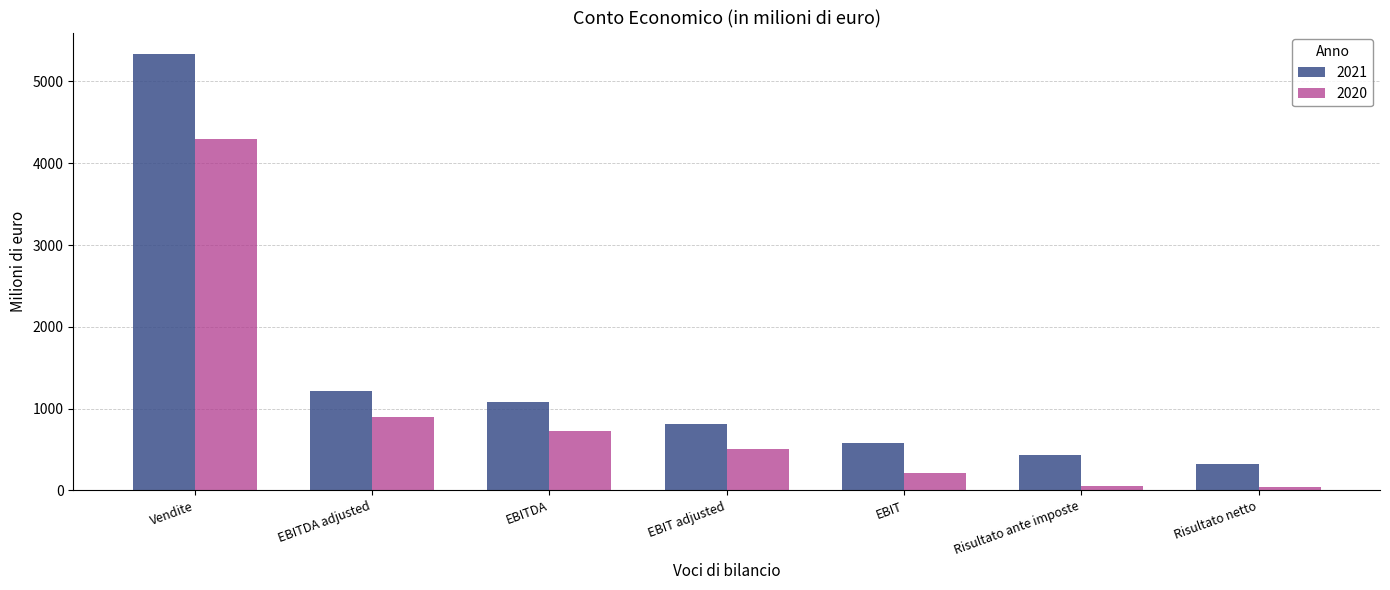

Is it true that 2020 equals 328.8 at EBITDA adjusted?

False